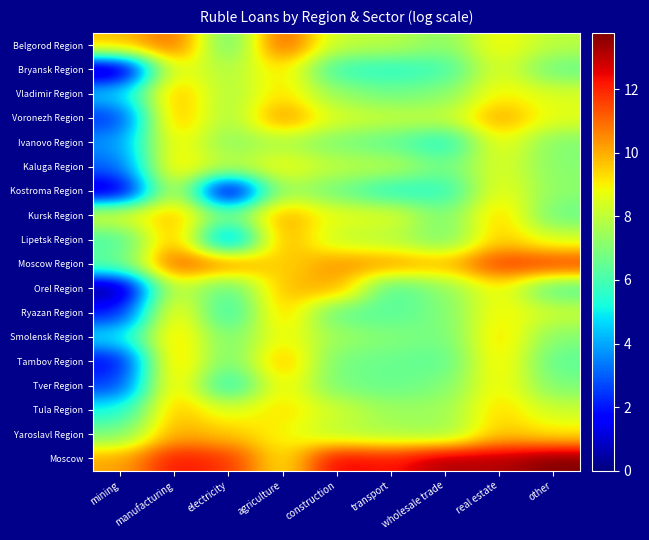

Reading left to right, extract all data points from this chart.

Belgorod Region: mining=9.7	manufacturing=11.1	electricity=6.2	agriculture=11.5	construction=8.0	transport=7.9	wholesale trade=7.1	real estate=9.0	other=7.9
Bryansk Region: mining=0.0	manufacturing=9.0	electricity=7.7	agriculture=9.4	construction=5.6	transport=5.5	wholesale trade=5.8	real estate=8.7	other=6.5
Vladimir Region: mining=4.5	manufacturing=10.0	electricity=7.6	agriculture=9.4	construction=7.3	transport=6.7	wholesale trade=7.0	real estate=9.1	other=8.4
Voronezh Region: mining=2.3	manufacturing=10.1	electricity=7.5	agriculture=10.5	construction=8.4	transport=8.1	wholesale trade=8.0	real estate=10.2	other=8.6
Ivanovo Region: mining=3.7	manufacturing=9.3	electricity=7.1	agriculture=7.7	construction=6.8	transport=6.4	wholesale trade=5.2	real estate=9.0	other=6.9
Kaluga Region: mining=3.0	manufacturing=9.5	electricity=7.8	agriculture=8.9	construction=8.0	transport=7.9	wholesale trade=6.7	real estate=8.6	other=7.1
Kostroma Region: mining=0.7	manufacturing=8.6	electricity=0.0	agriculture=7.7	construction=6.6	transport=5.4	wholesale trade=5.5	real estate=8.9	other=7.1
Kursk Region: mining=8.6	manufacturing=9.9	electricity=6.6	agriculture=10.2	construction=8.6	transport=8.6	wholesale trade=6.8	real estate=9.7	other=6.6
Lipetsk Region: mining=6.0	manufacturing=10.2	electricity=2.9	agriculture=10.2	construction=8.0	transport=7.8	wholesale trade=6.7	real estate=9.6	other=8.4
Moscow Region: mining=6.5	manufacturing=11.3	electricity=10.7	agriculture=9.3	construction=10.4	transport=10.3	wholesale trade=9.8	real estate=11.7	other=11.8
Orel Region: mining=0.0	manufacturing=8.4	electricity=6.1	agriculture=9.8	construction=10.1	transport=6.0	wholesale trade=7.2	real estate=9.0	other=6.1
Ryazan Region: mining=1.9	manufacturing=9.5	electricity=5.4	agriculture=9.8	construction=6.4	transport=6.3	wholesale trade=6.9	real estate=9.1	other=8.2
Smolensk Region: mining=4.8	manufacturing=9.7	electricity=6.7	agriculture=9.0	construction=7.4	transport=7.0	wholesale trade=6.7	real estate=9.5	other=7.0
Tambov Region: mining=1.6	manufacturing=10.0	electricity=6.6	agriculture=10.0	construction=6.7	transport=6.6	wholesale trade=6.3	real estate=9.4	other=6.3
Tver Region: mining=2.5	manufacturing=9.8	electricity=5.1	agriculture=9.2	construction=6.8	transport=6.5	wholesale trade=6.9	real estate=9.2	other=6.9
Tula Region: mining=5.2	manufacturing=9.8	electricity=8.4	agriculture=9.3	construction=8.3	transport=7.4	wholesale trade=7.5	real estate=9.4	other=8.2
Yaroslavl Region: mining=6.8	manufacturing=10.1	electricity=9.6	agriculture=8.9	construction=7.9	transport=7.6	wholesale trade=7.4	real estate=9.7	other=9.1
Moscow: mining=10.1	manufacturing=12.3	electricity=11.8	agriculture=9.0	construction=12.6	transport=12.2	wholesale trade=13.2	real estate=13.2	other=13.8